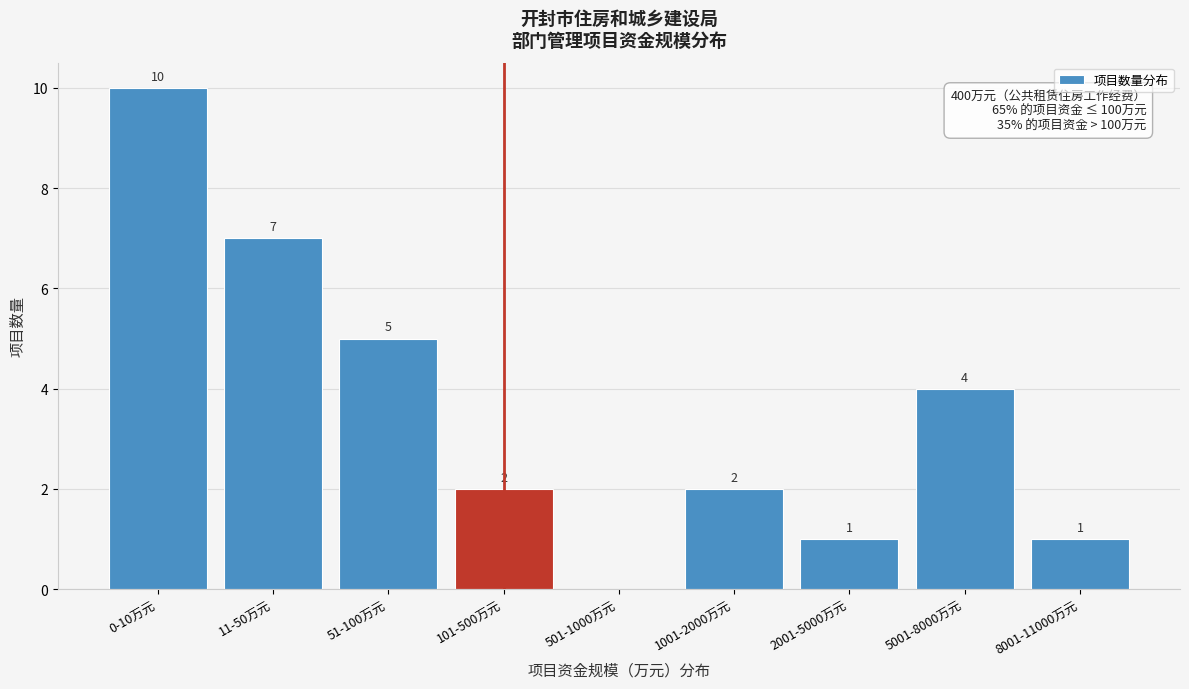

Reading right to left, extract all data points from this chart.

8001-11000万元=1	5001-8000万元=4	2001-5000万元=1	1001-2000万元=2	501-1000万元=0	101-500万元=2	51-100万元=5	11-50万元=7	0-10万元=10